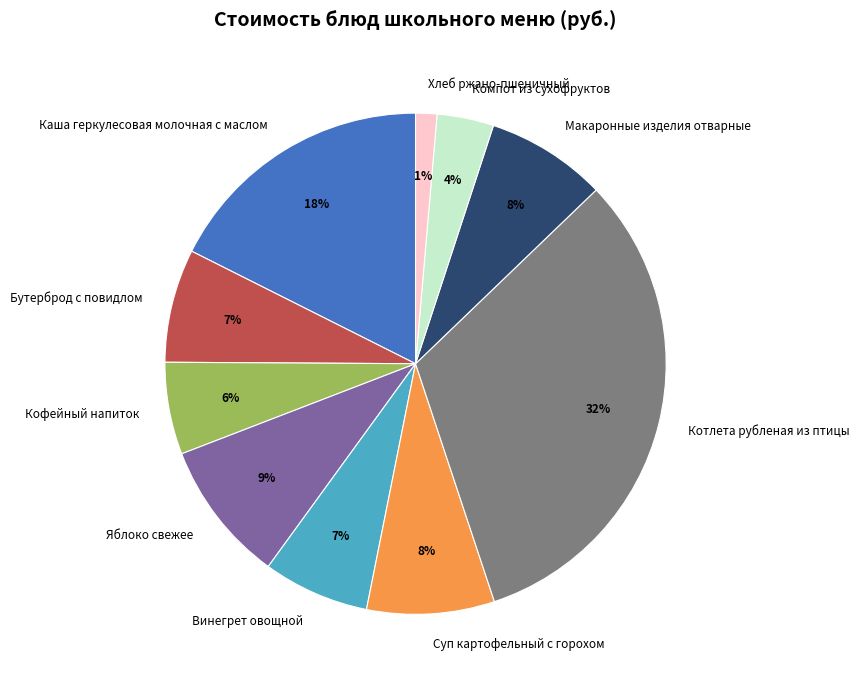

Which has a higher value, Кофейный напиток or Винегрет овощной?

Винегрет овощной